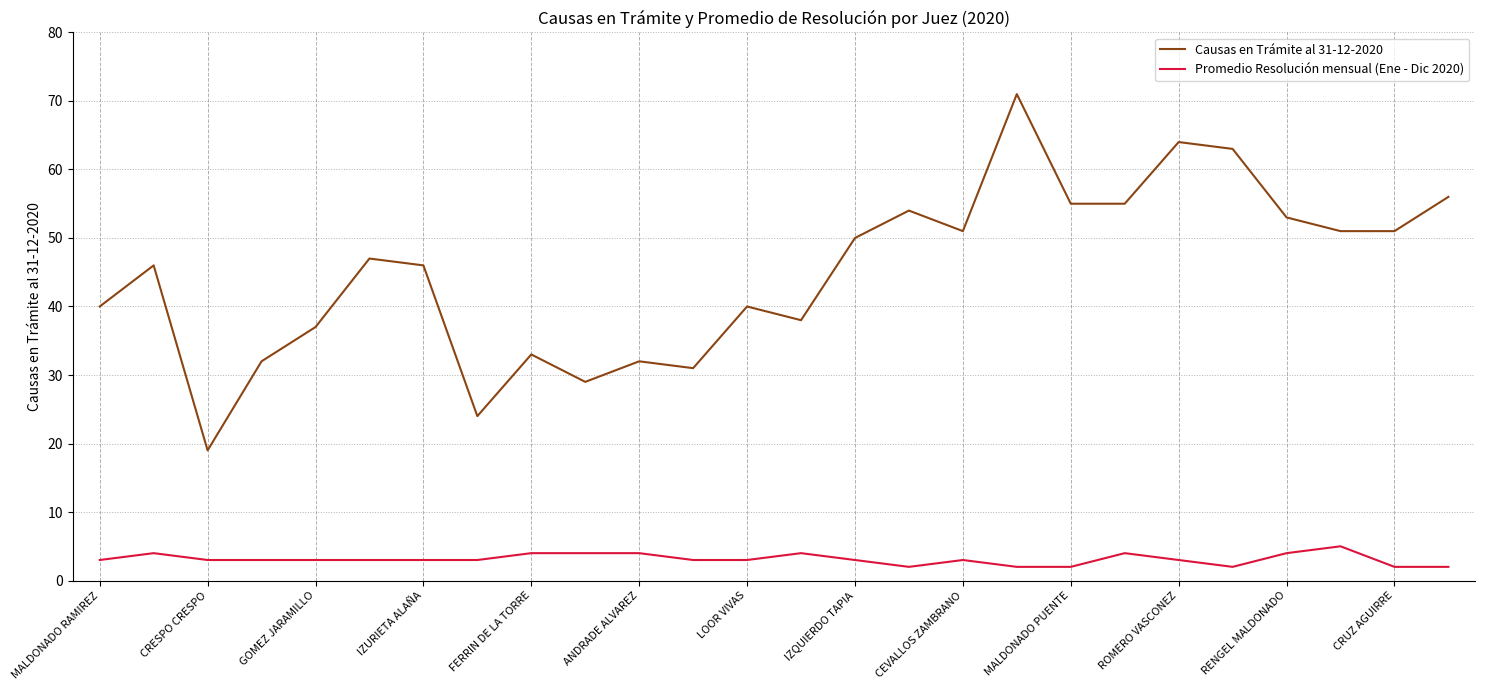

List the series in order of their overall mean, highest first.

Causas en Trámite al 31-12-2020, Promedio Resolución mensual (Ene - Dic 2020)